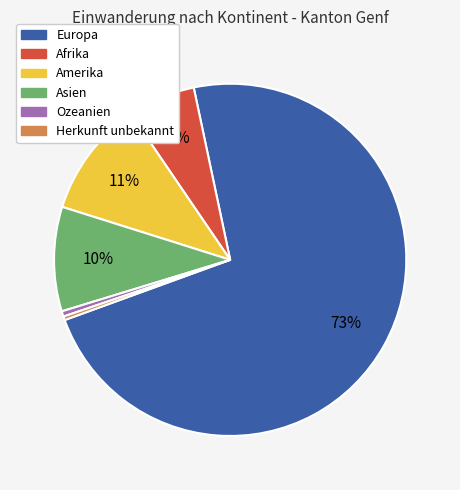

To the nearest percent, what is the combined percentage of Amerika and Herkunft unbekannt?

11%